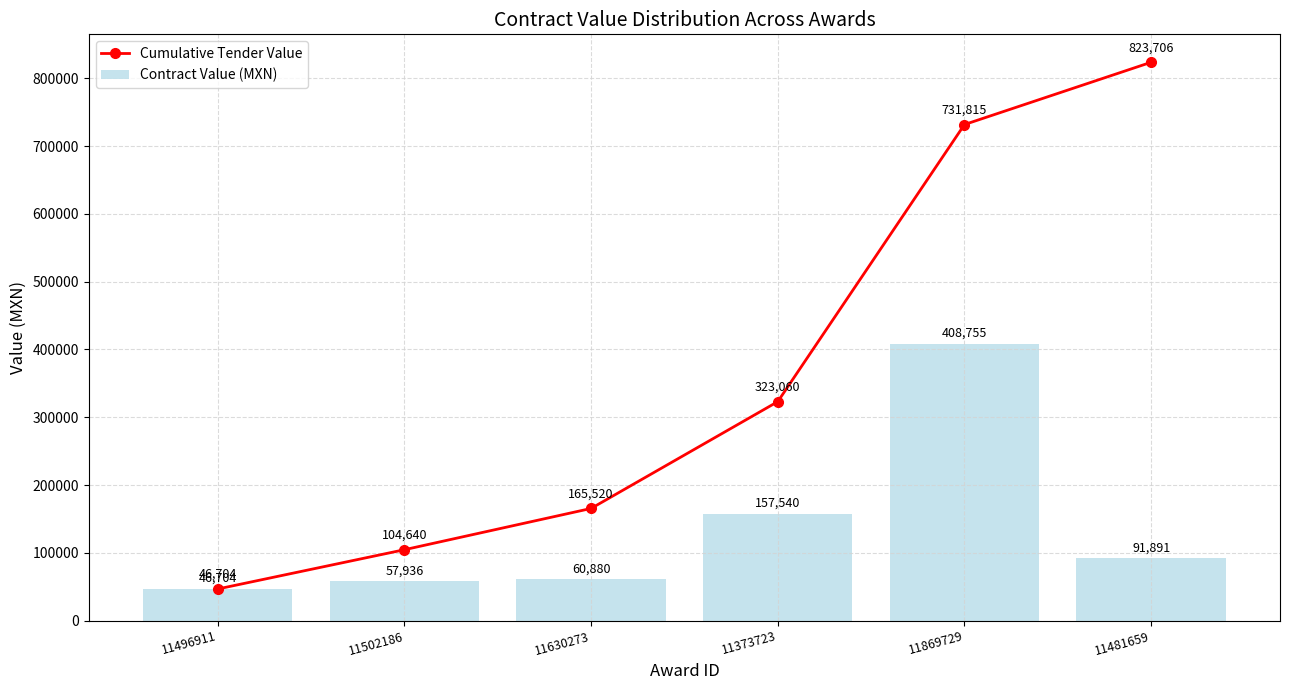

Where does the Cumulative Tender Value series first go above 323059?

11373723